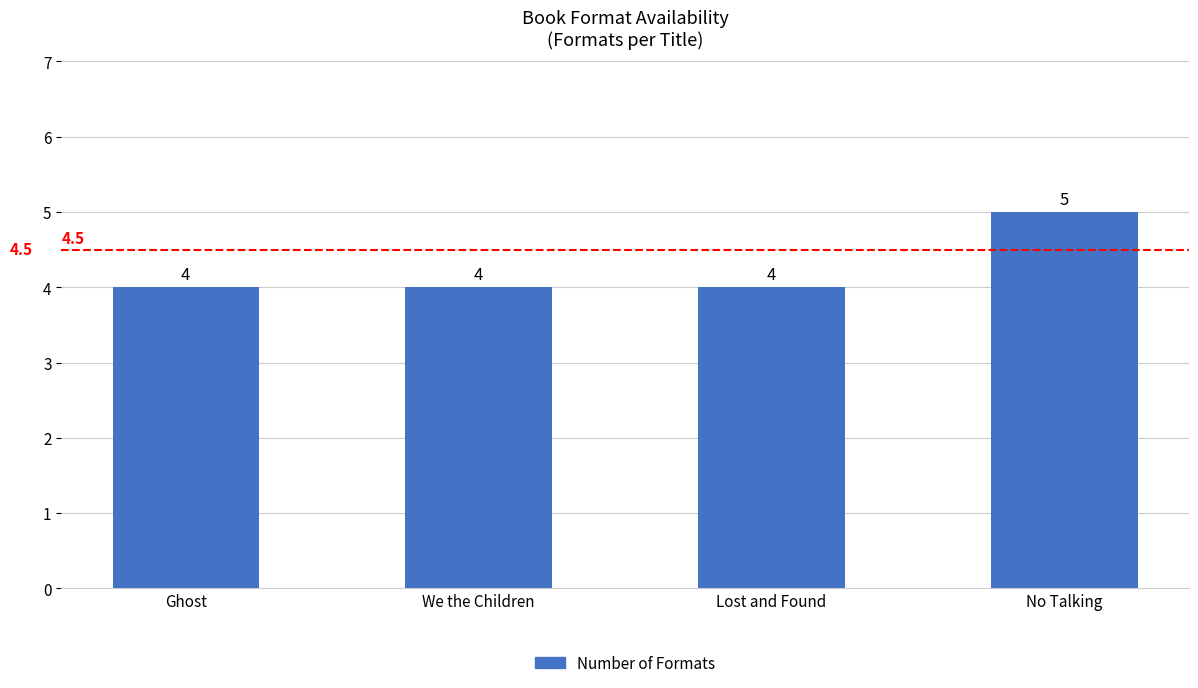

How many values are between 4 and 5?

4